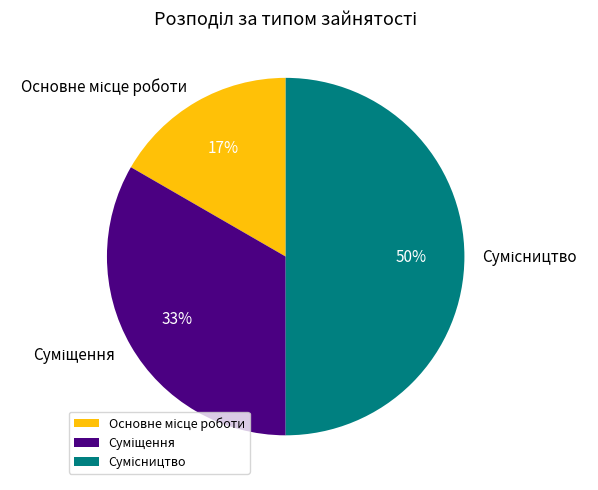

To the nearest percent, what is the difference between the largest and smallest slice percentages?

33%